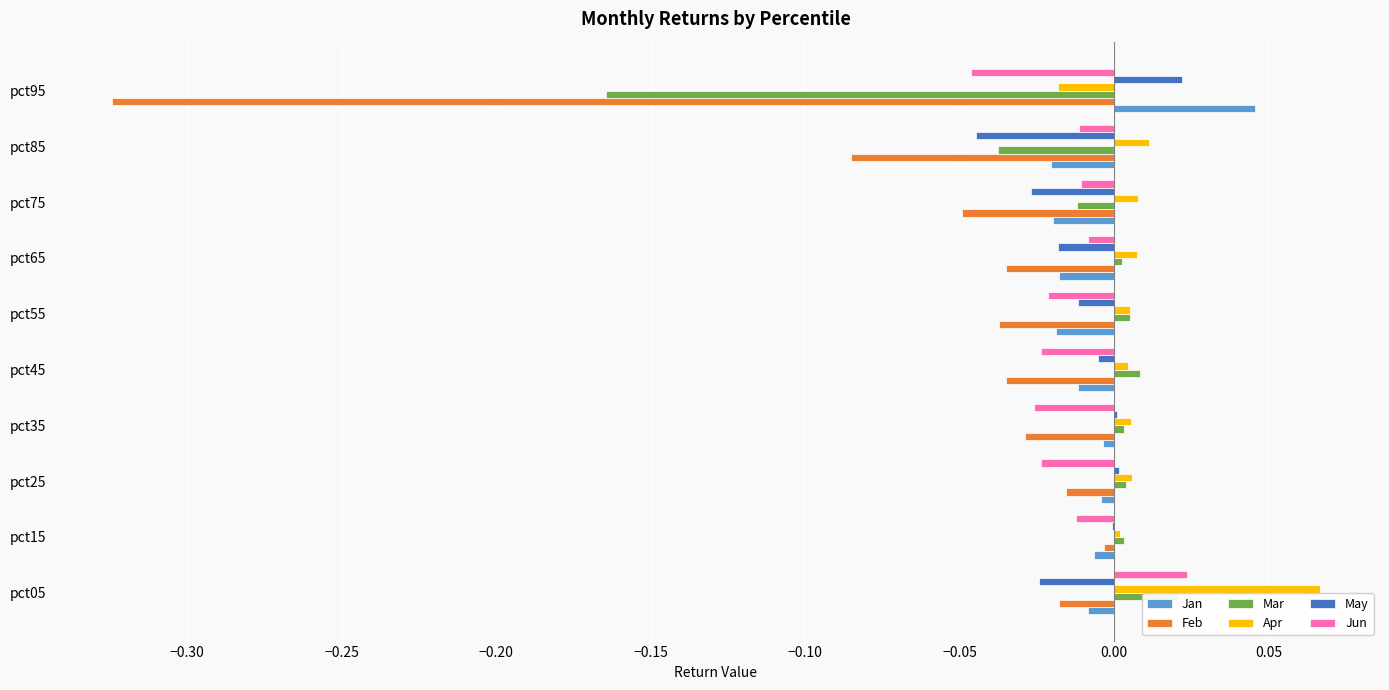

How many categories are shown in the chart?

10